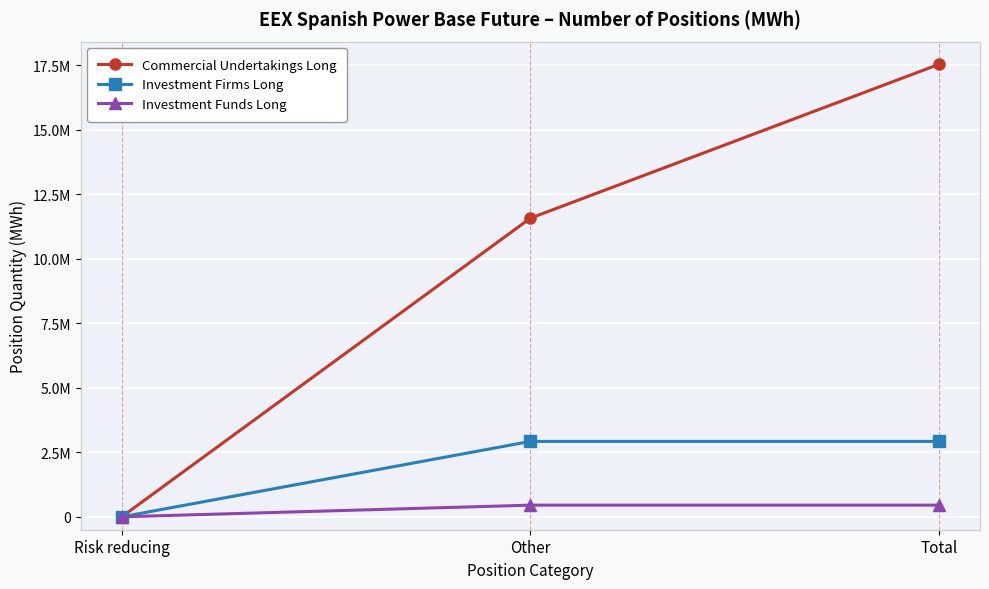

How many Investment Funds Long values are between 0 and 451503?

3